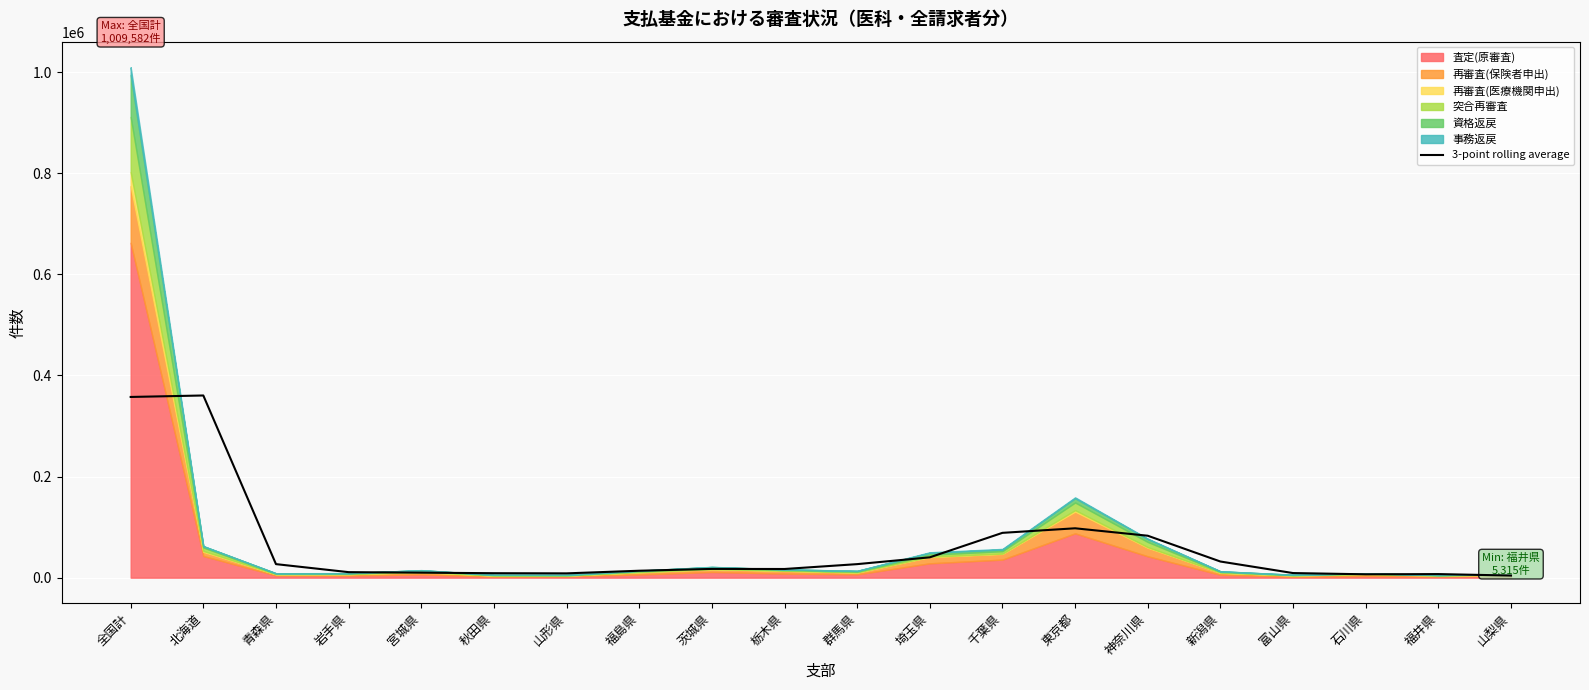

Where is the first local maximum?

北海道